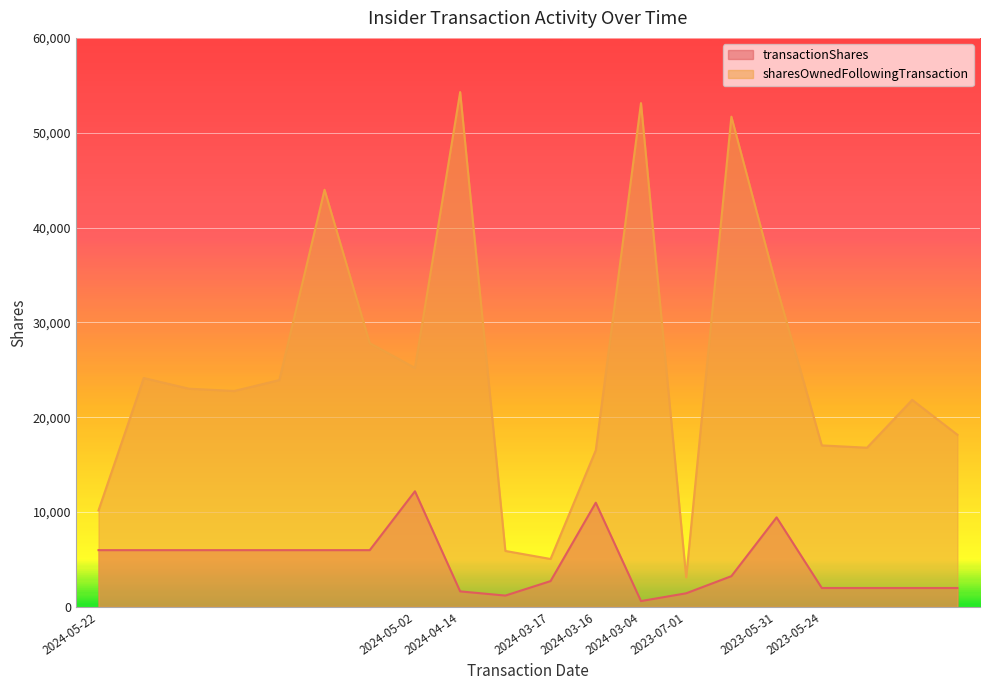

Rank the series by their maximum value, from lowest to highest.

transactionShares, sharesOwnedFollowingTransaction